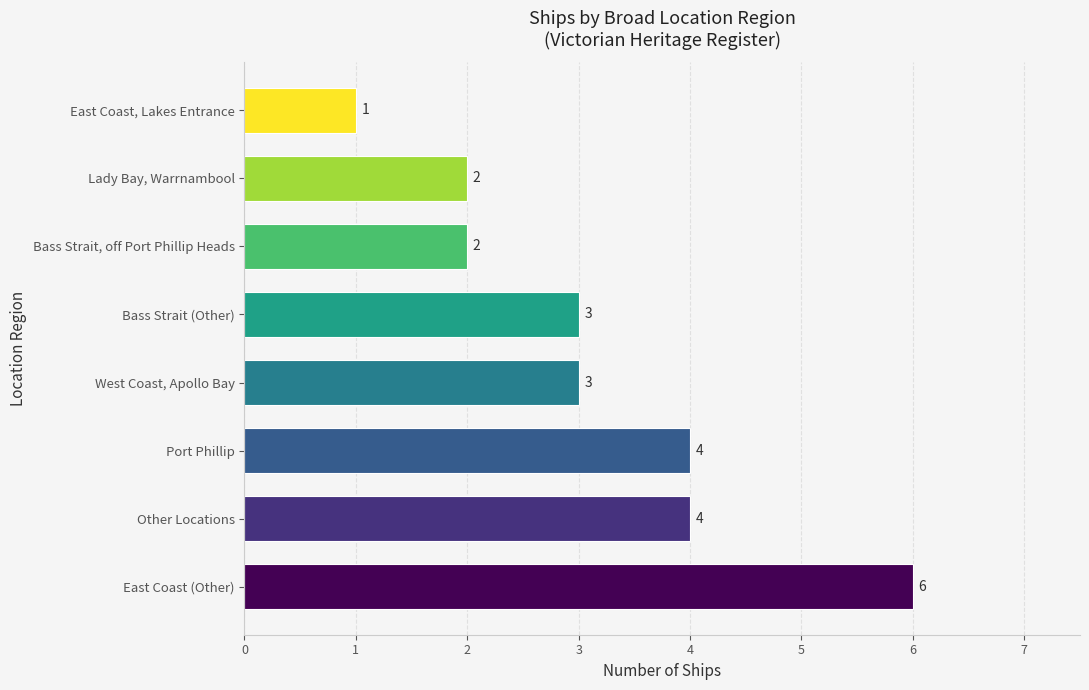

How many values are below 3?

3